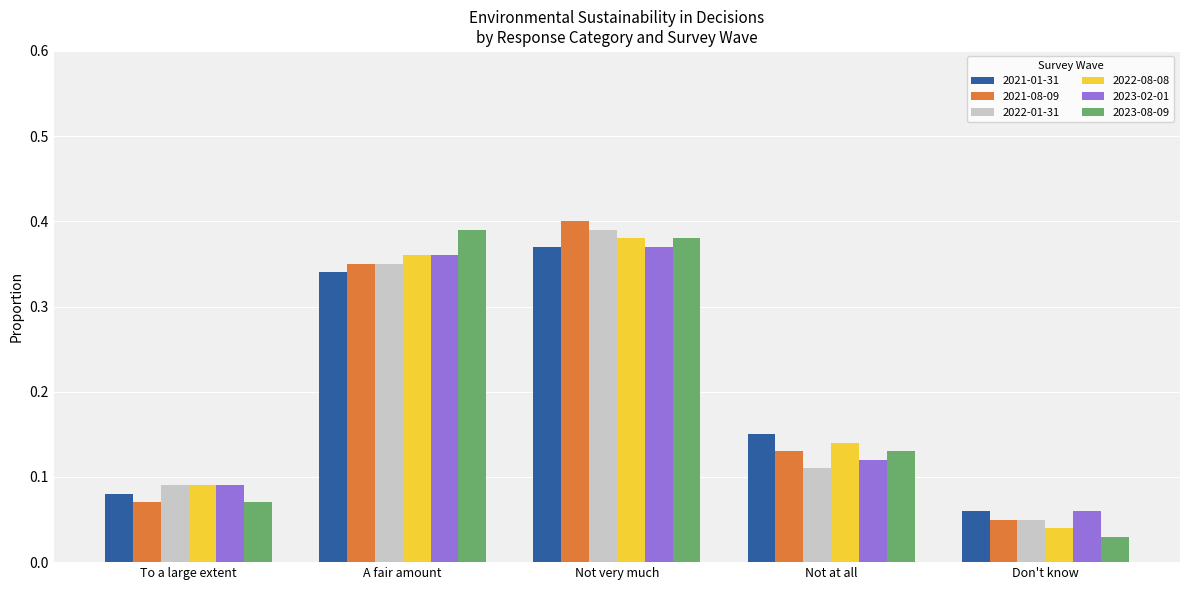

The 2022-01-31 series shows 0.2 at Not at all. True or false?

False